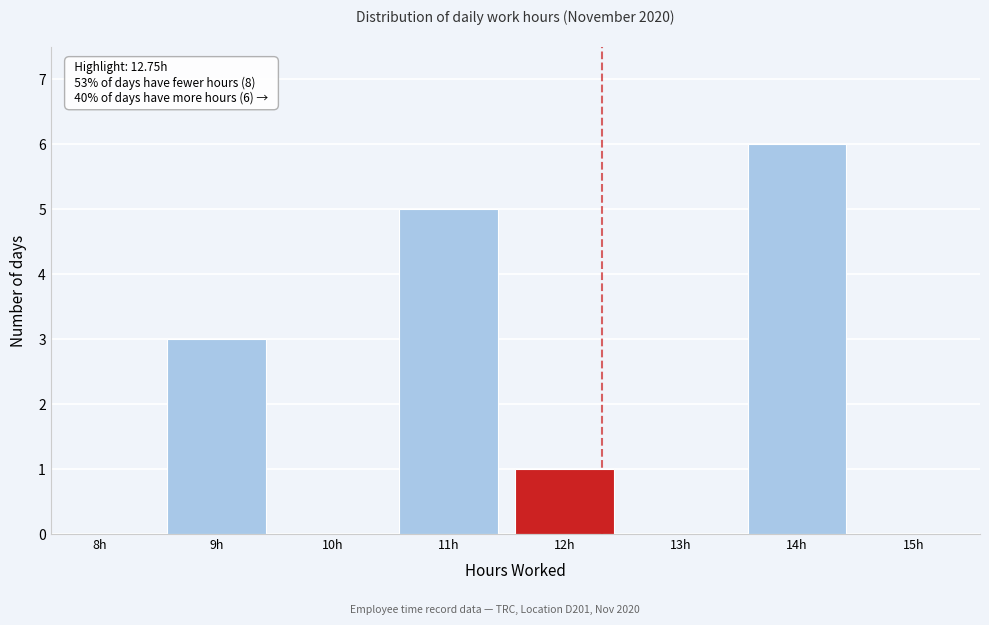

Reading left to right, what are all the values shown in this chart?

8h=0	9h=3	10h=0	11h=5	12h=1	13h=0	14h=6	15h=0